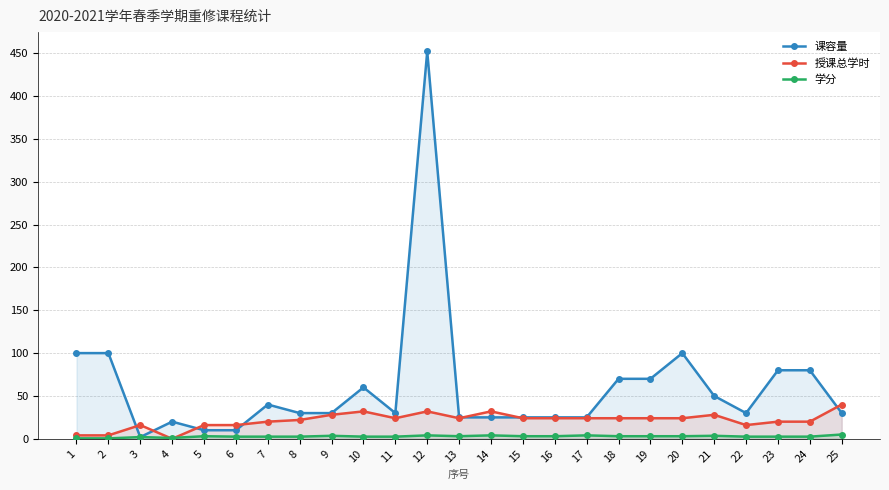

Does the chart display data point markers on the line(s)?

Yes